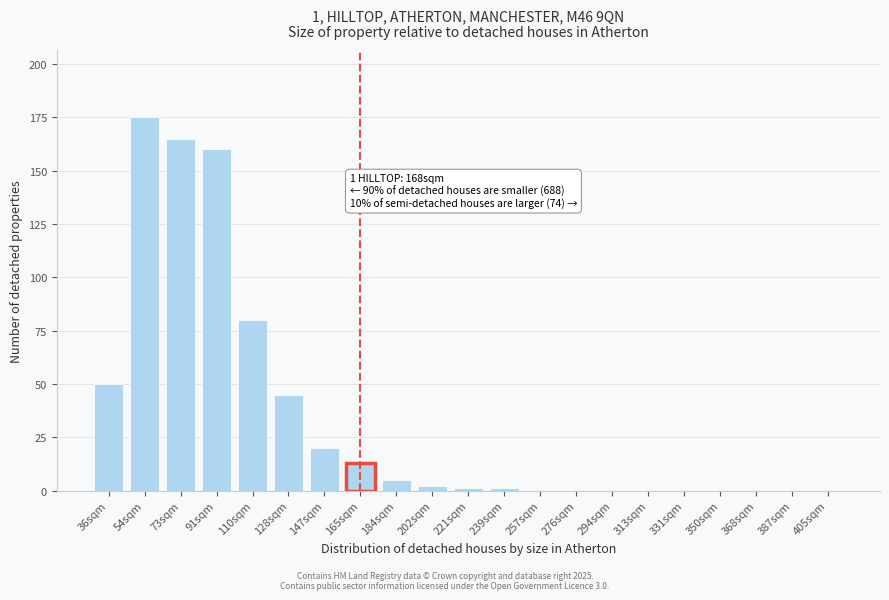

Reading left to right, what are all the values shown in this chart?

36sqm=50	54sqm=175	73sqm=165	91sqm=160	110sqm=80	128sqm=45	147sqm=20	165sqm=13	184sqm=5	202sqm=2	221sqm=1	239sqm=1	257sqm=0	276sqm=0	294sqm=0	313sqm=0	331sqm=0	350sqm=0	368sqm=0	387sqm=0	405sqm=0